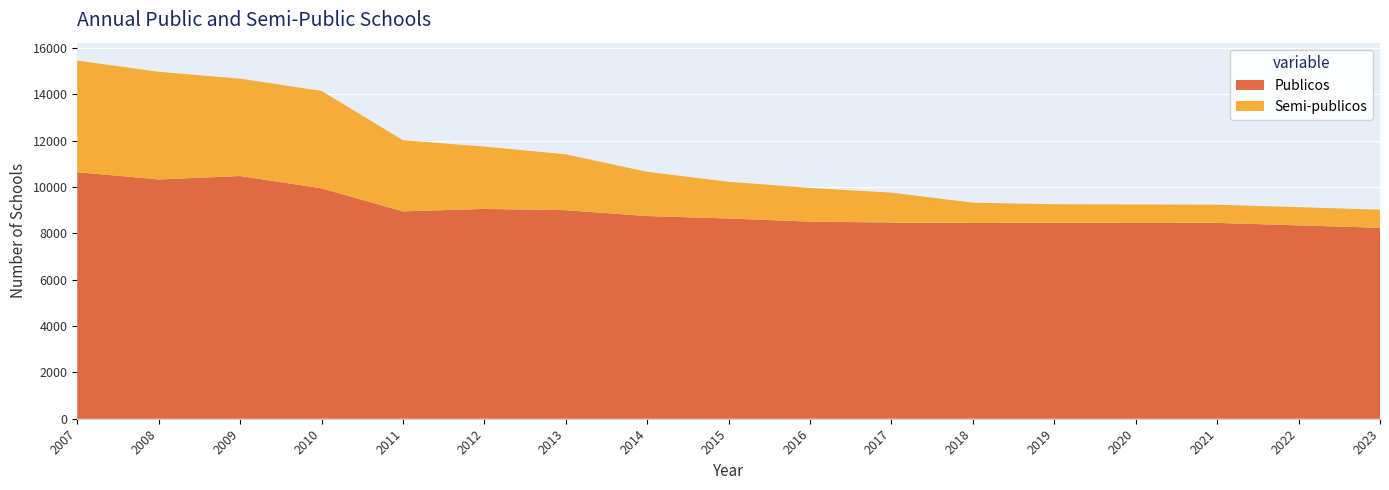

Reading right to left, transcribe all the data shown in this chart.

Publicos: 8238	8343	8449	8448	8451	8447	8465	8504	8640	8744	8999	9053	8947	9942	10471	10324	10638
Semi-publicos: 782	784	786	795	803	876	1290	1454	1583	1909	2409	2689	3070	4202	4202	4645	4815